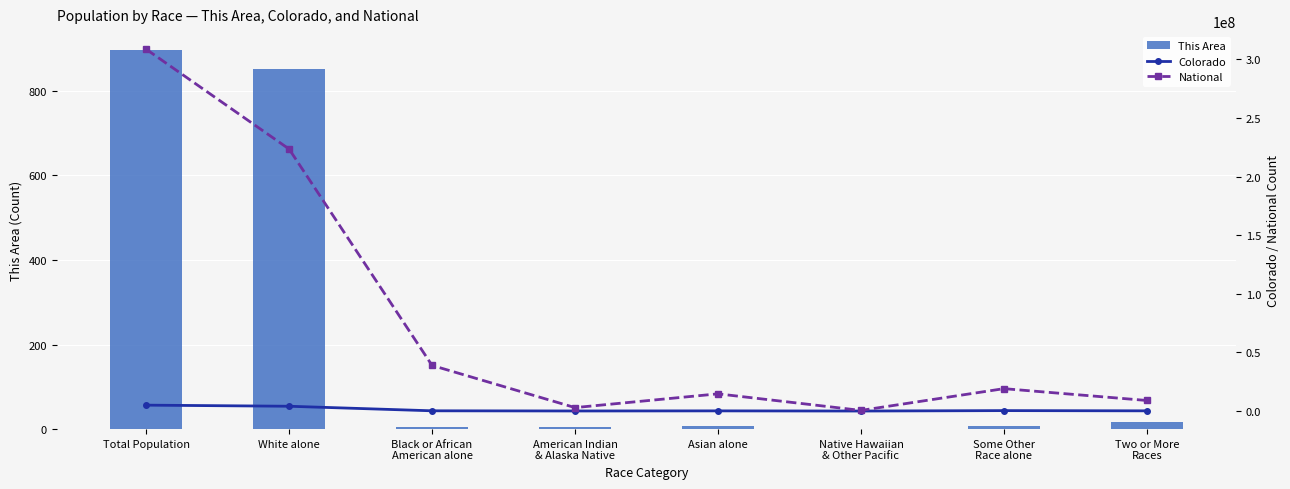

How many groups of bars are there?

8